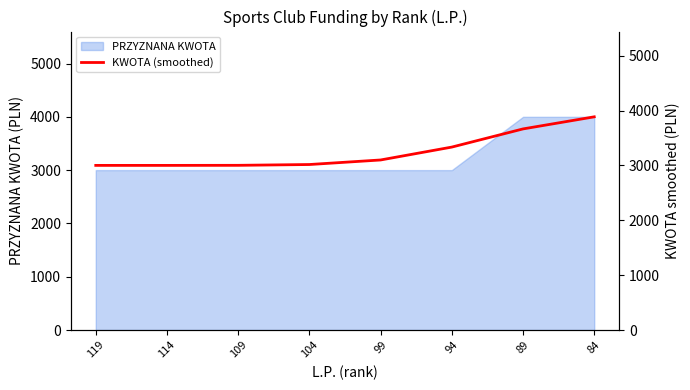

Does the chart have visible grid lines?

No